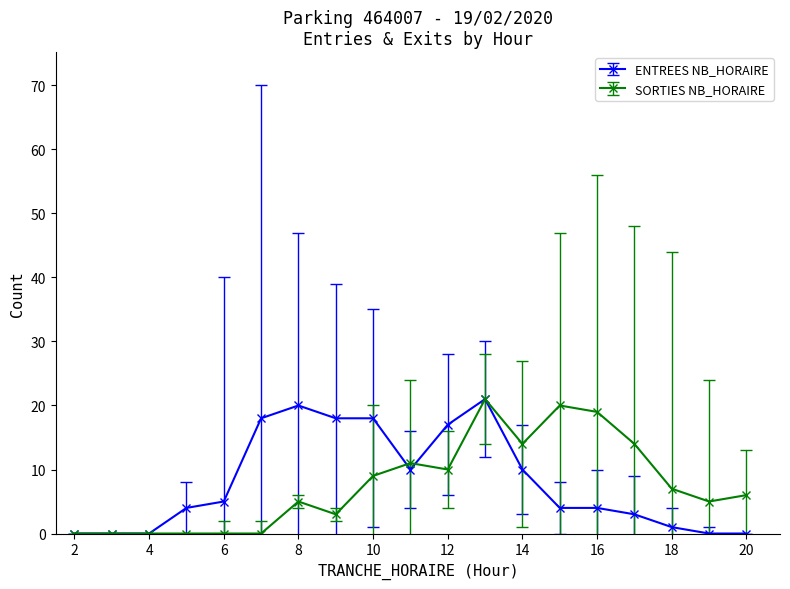

True or false: SORTIES NB_HORAIRE has more than 1 interior local peaks.

True